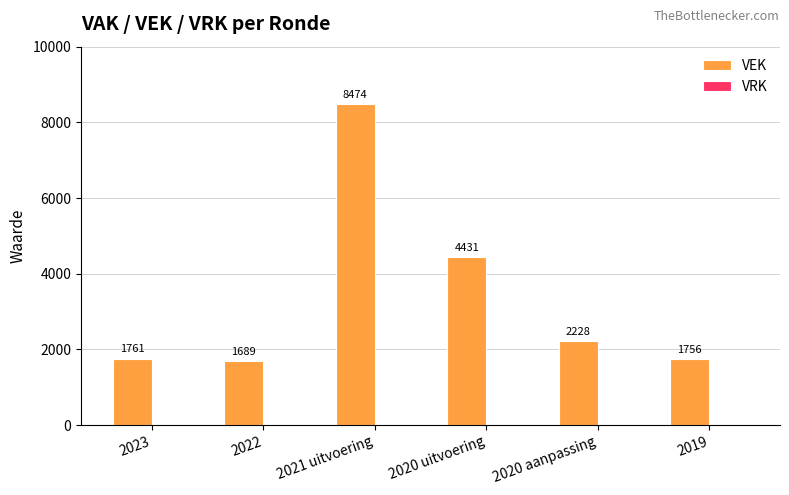

What is the sum of the values at 2020 aanpassing and 2023?

3989